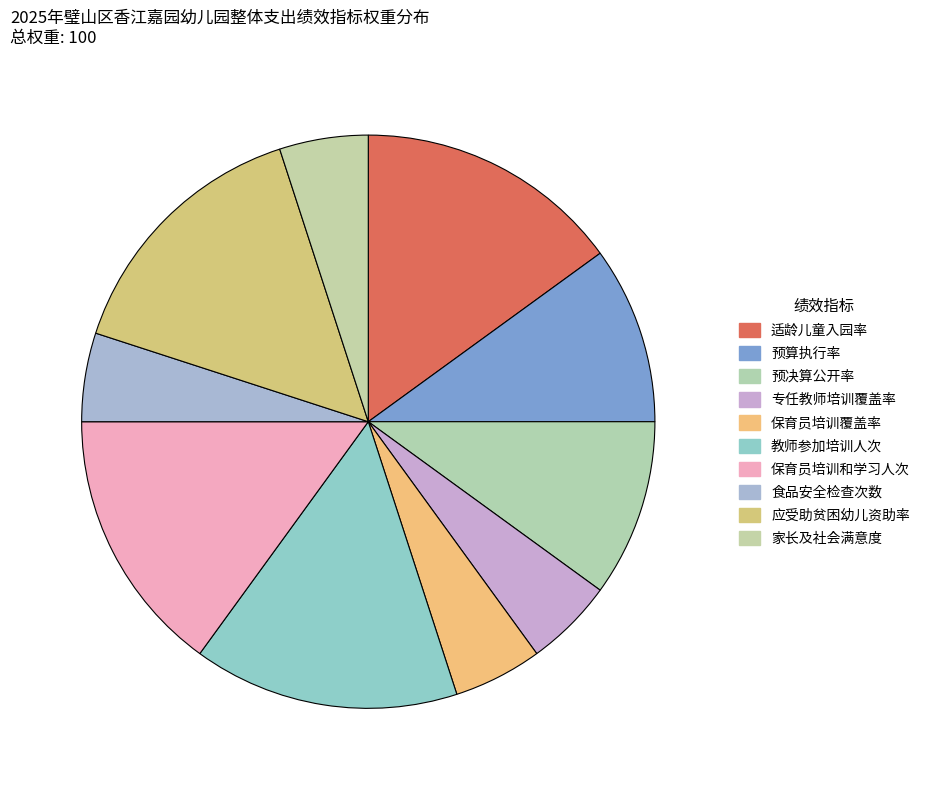

What is the ratio of the value at 教师参加培训人次 to the value at 家长及社会满意度?

3.0